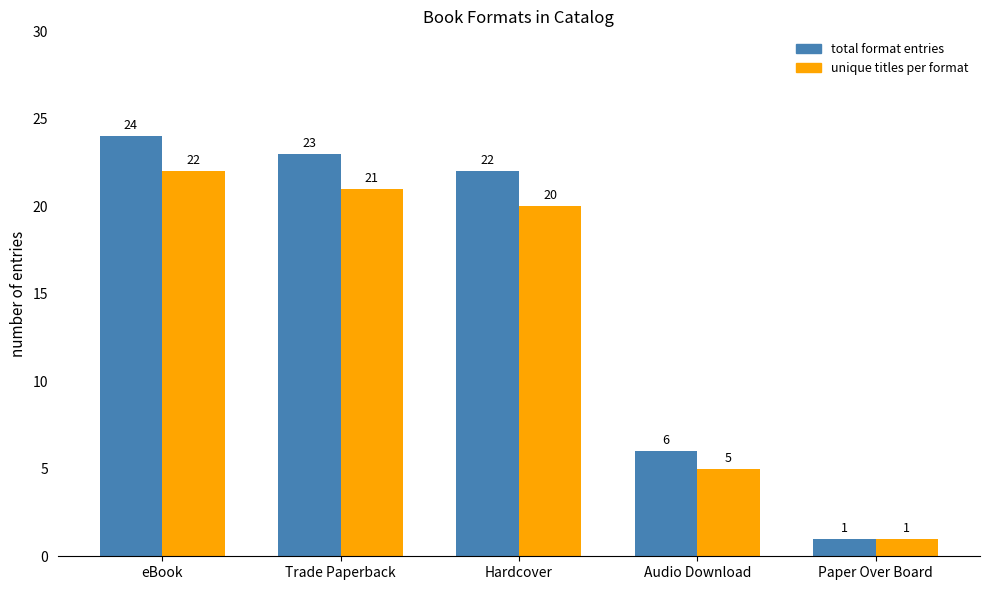

What is the total value across all series at Paper Over Board?

2